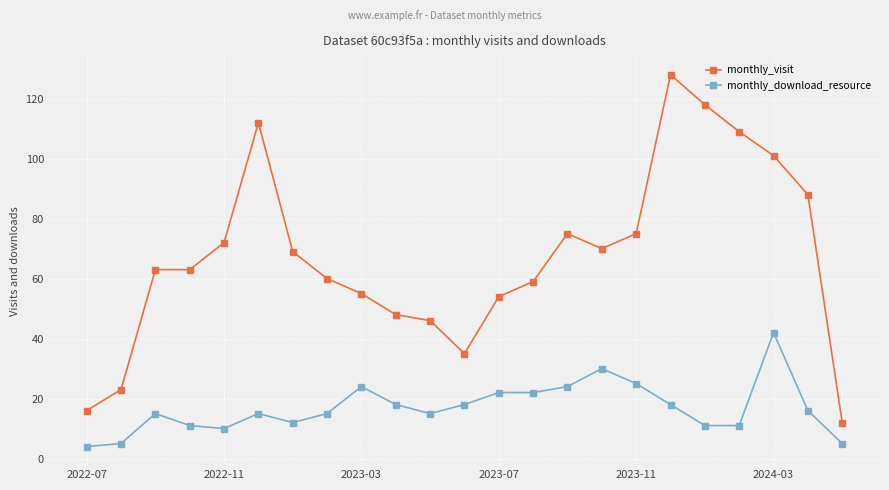

Which series has the largest total across all categories?

monthly_visit